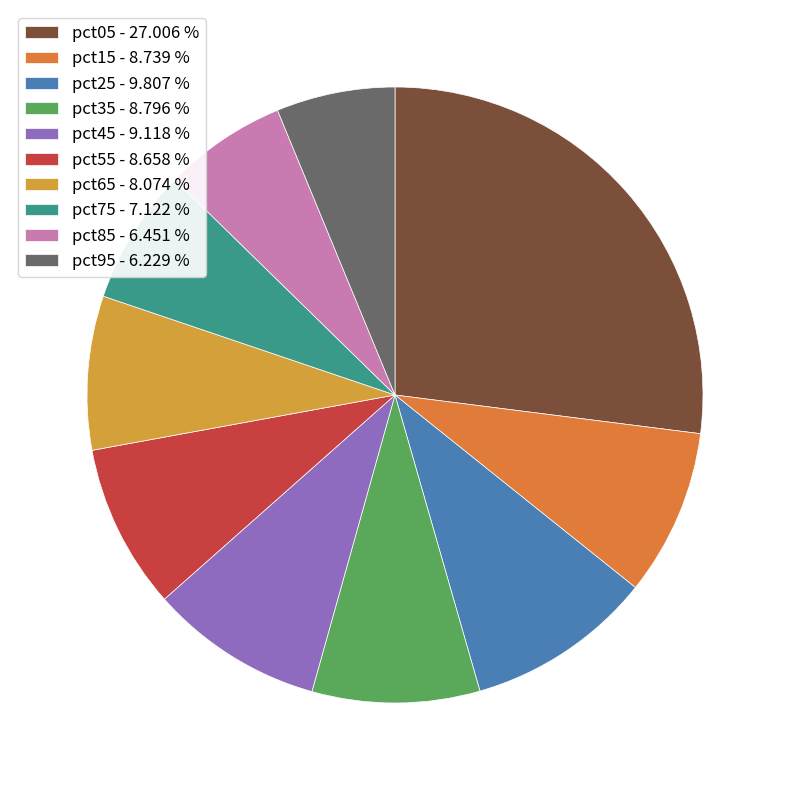

How many segments does this pie chart have?

10